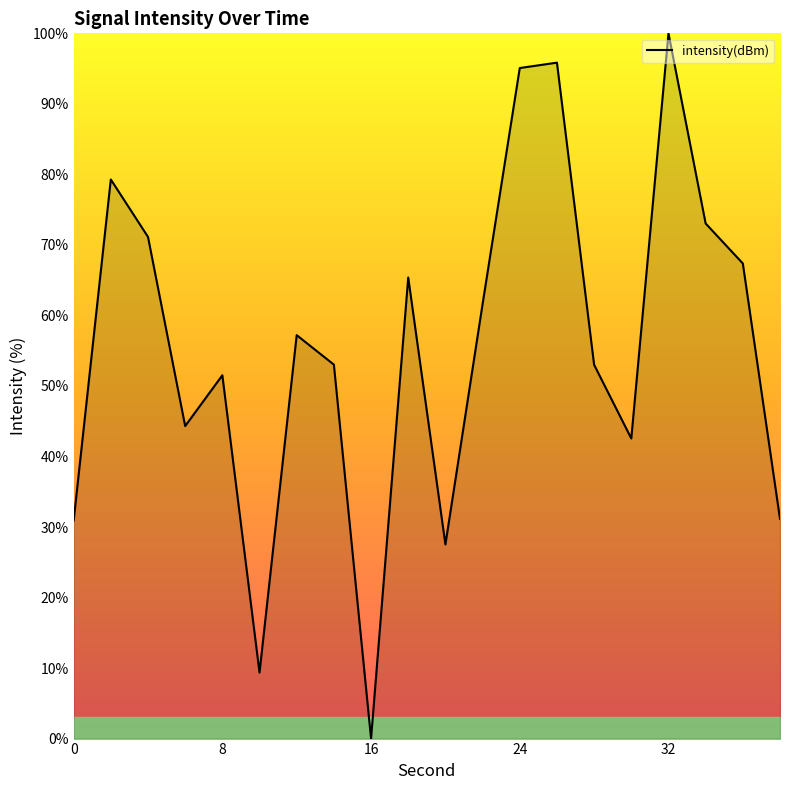

What is the difference between the maximum and minimum values?

100.0